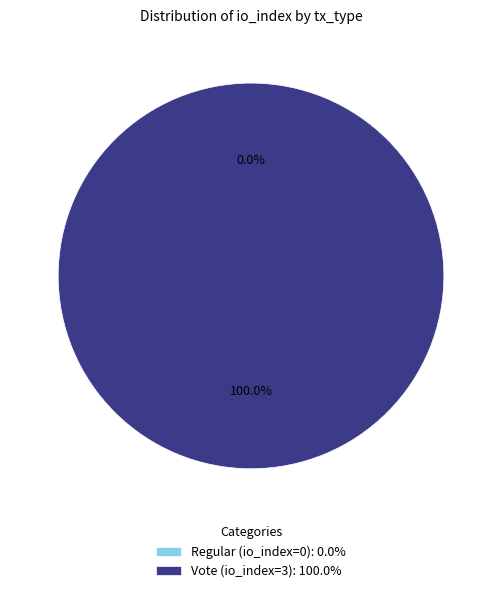

What is the largest slice in the pie chart?

Vote (io_index=3)